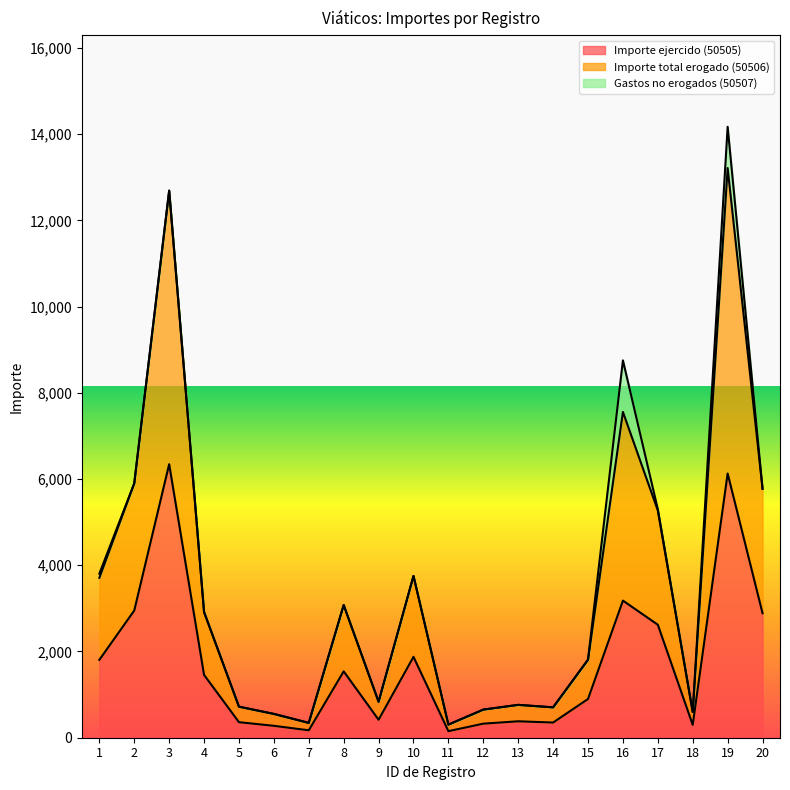

What is the difference between the highest and lowest values at 12?

326.0